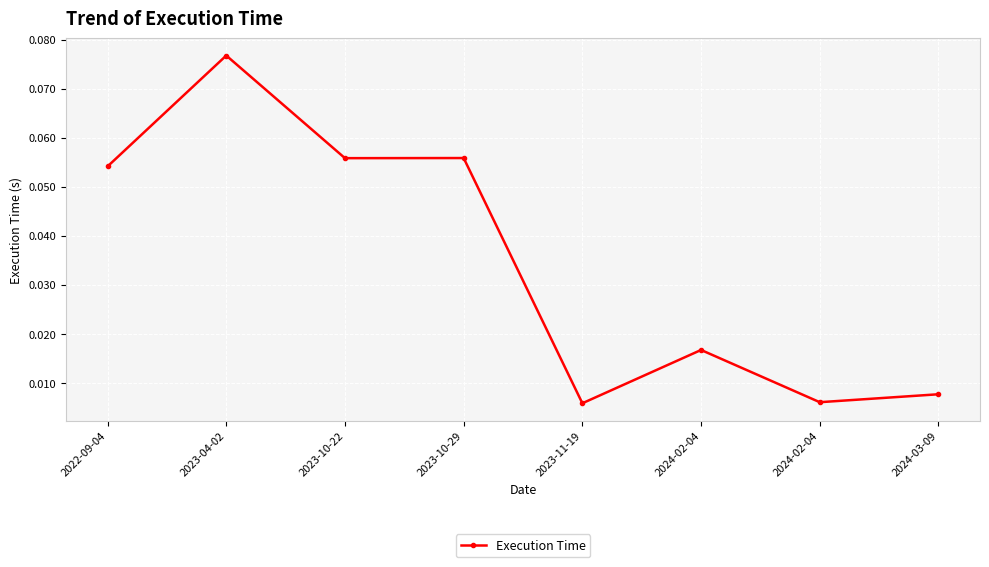

How many interior local peaks (higher than both neighbors) does the data have?

3